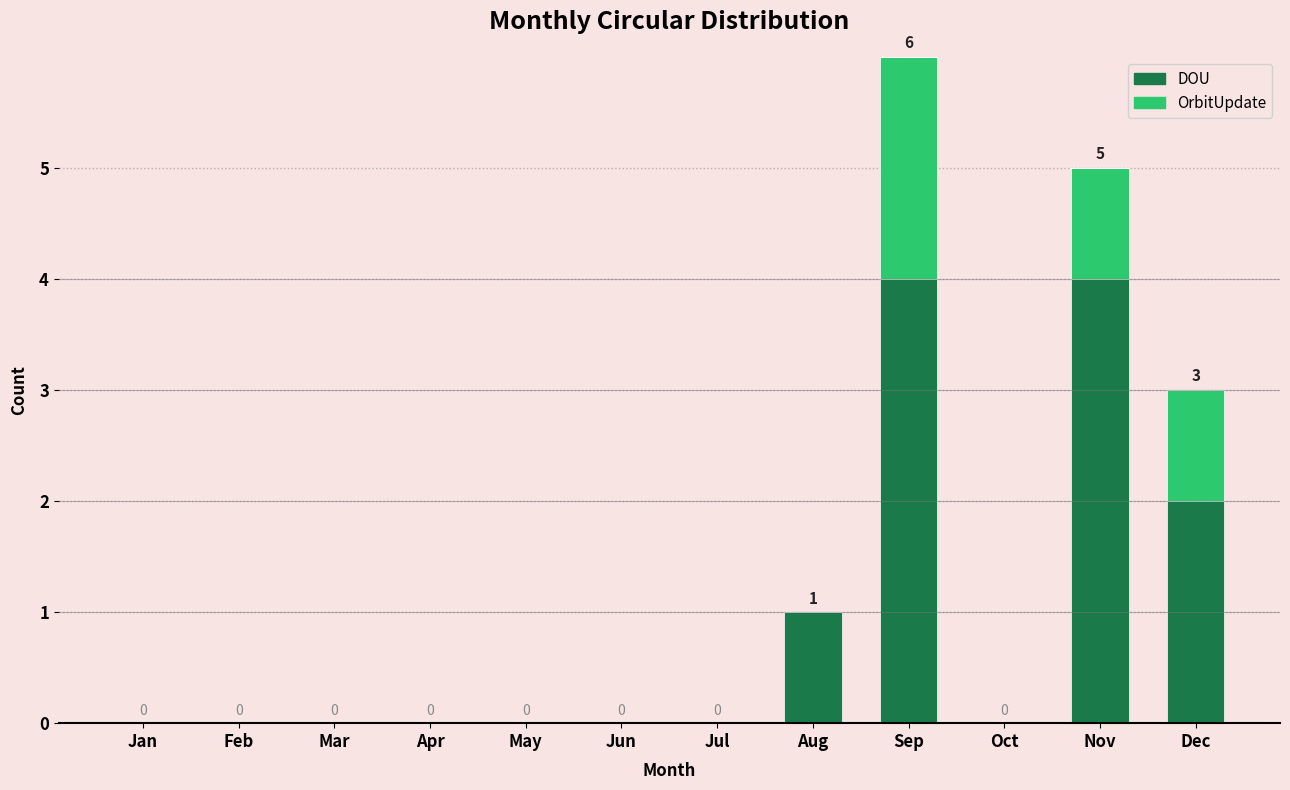

How many distinct data groups are displayed?

2